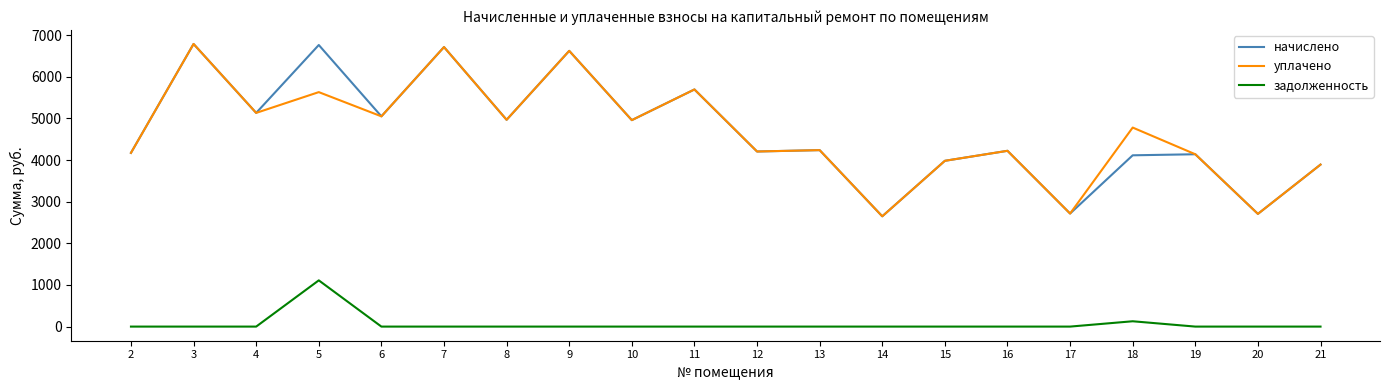

The начислено series shows 7412.4 at 10. True or false?

False